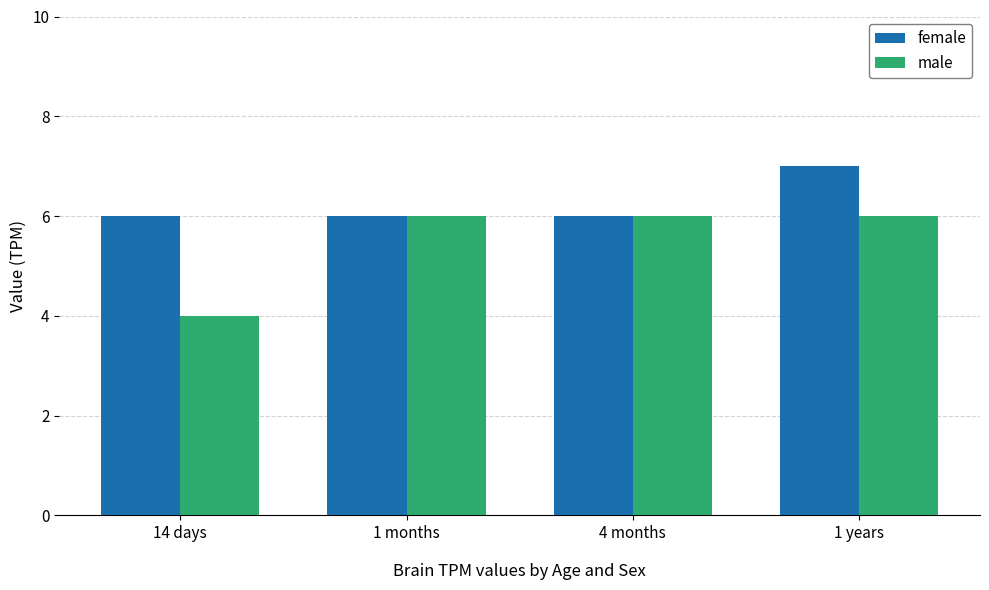

Reading left to right, extract all data points from this chart.

female: 14 days=6	1 months=6	4 months=6	1 years=7
male: 14 days=4	1 months=6	4 months=6	1 years=6